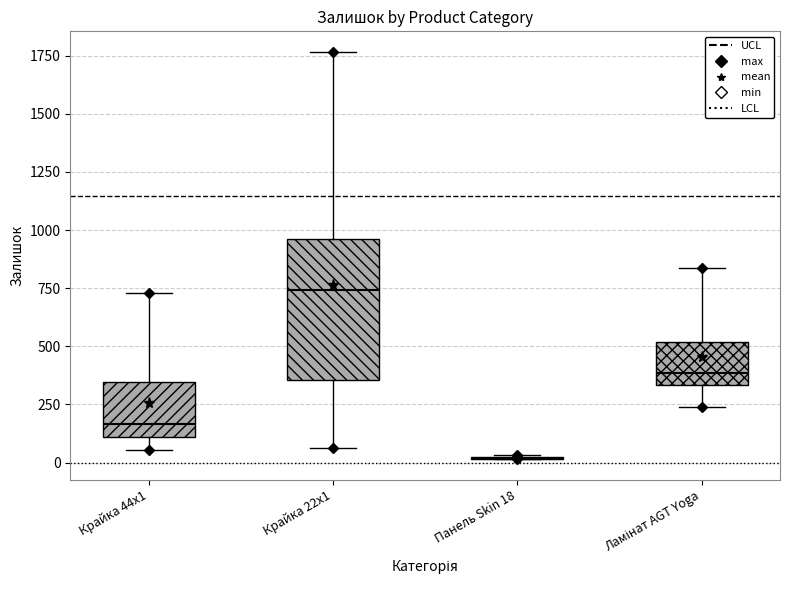

Where is the lower edge of the box for Крайка 44x1 on the y-axis? The values are not printed on the chart, so give them approximately, as read against the axis.

100